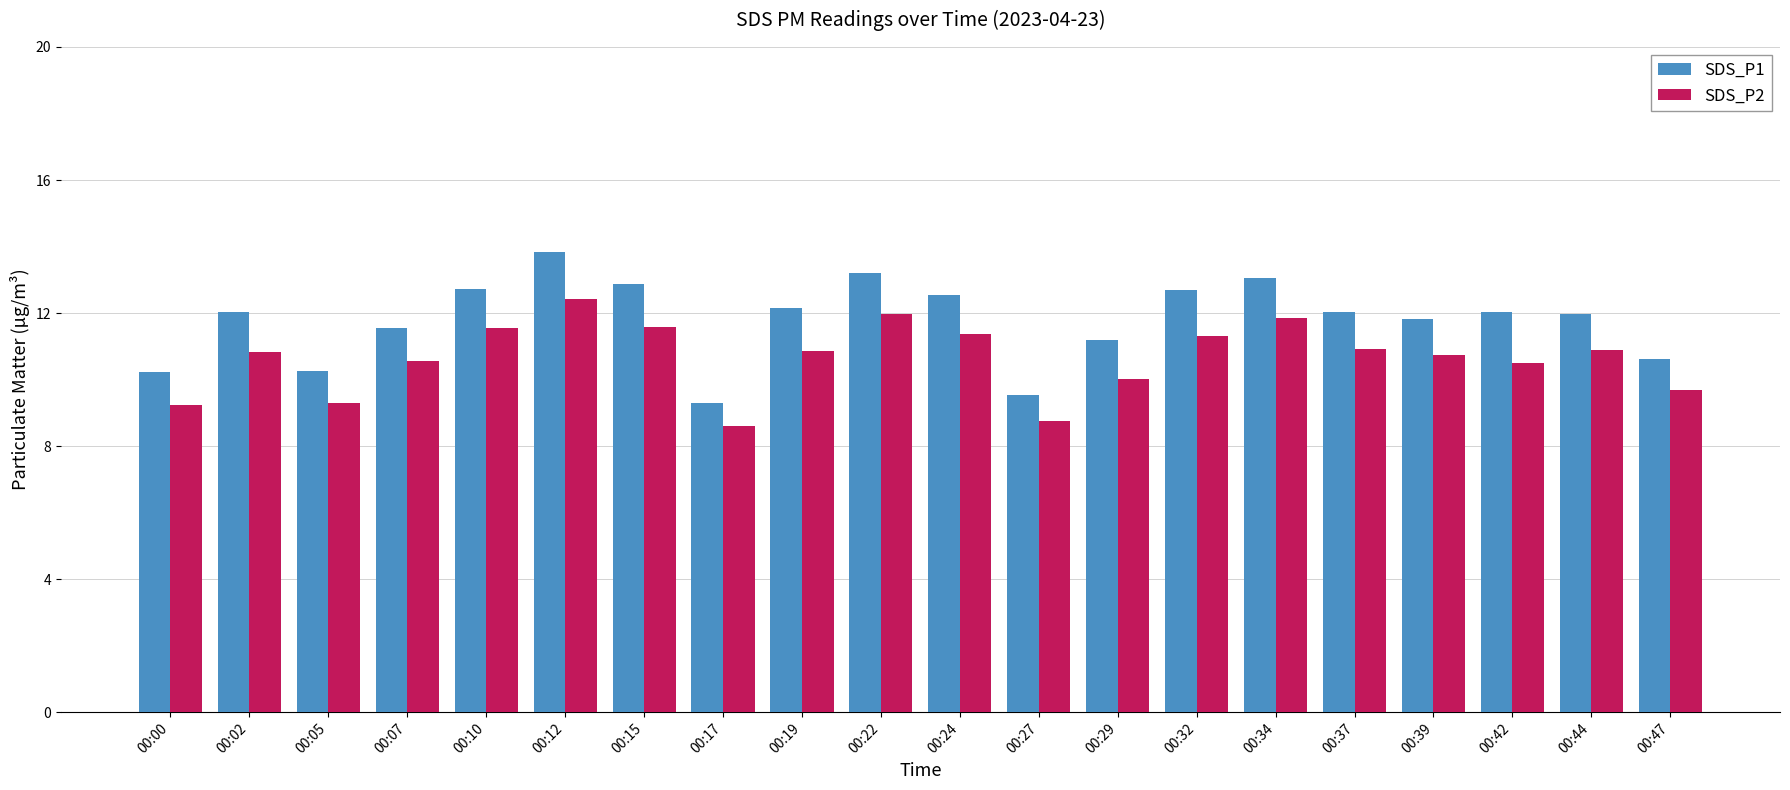

At which category does the chart reach its peak across all series?

00:12